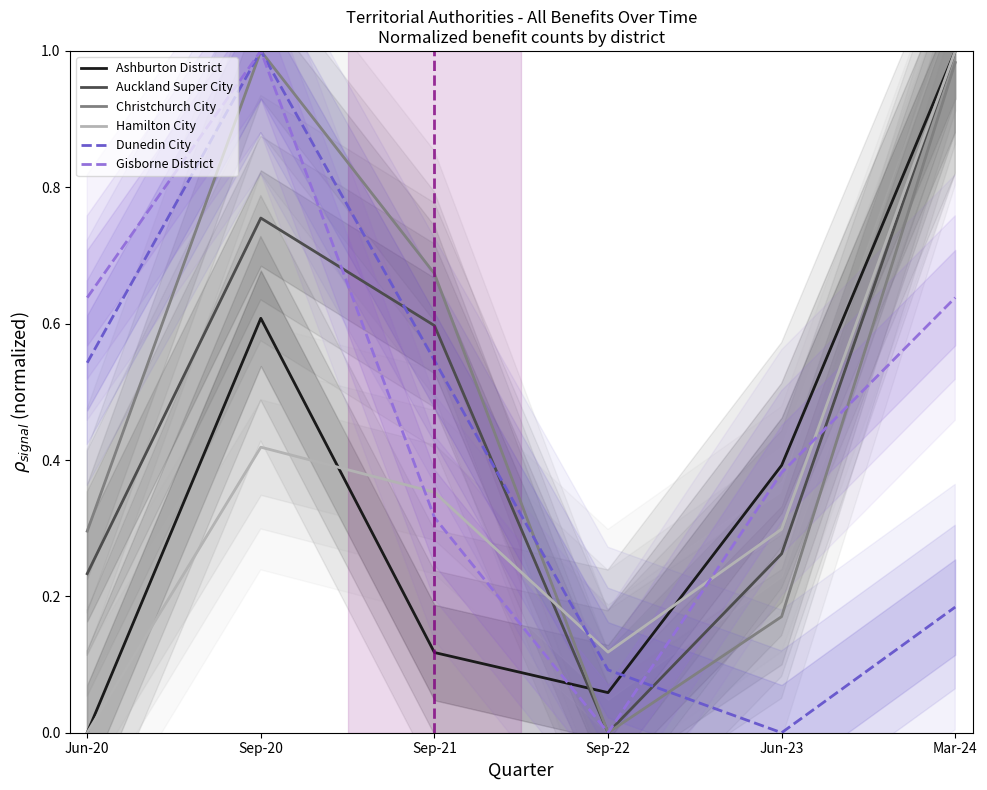

In Christchurch City, how many points are lower than both neighbors (excluding endpoints)?

1